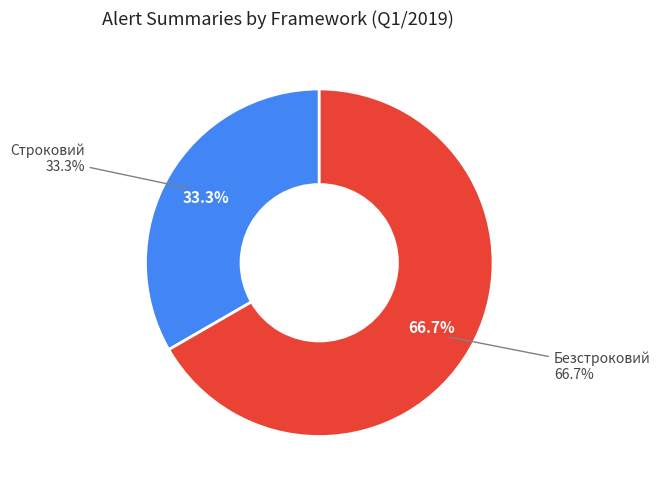

Do Безстроковий and Строковий together represent more than half of the pie?

Yes